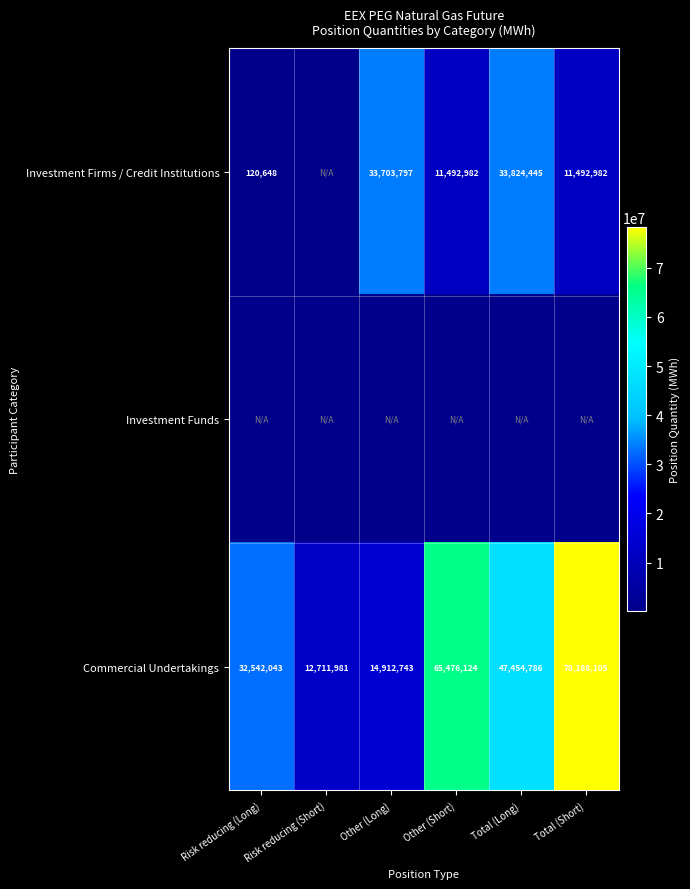

Which category has the highest value in the Commercial Undertakings series?

Total (Short)